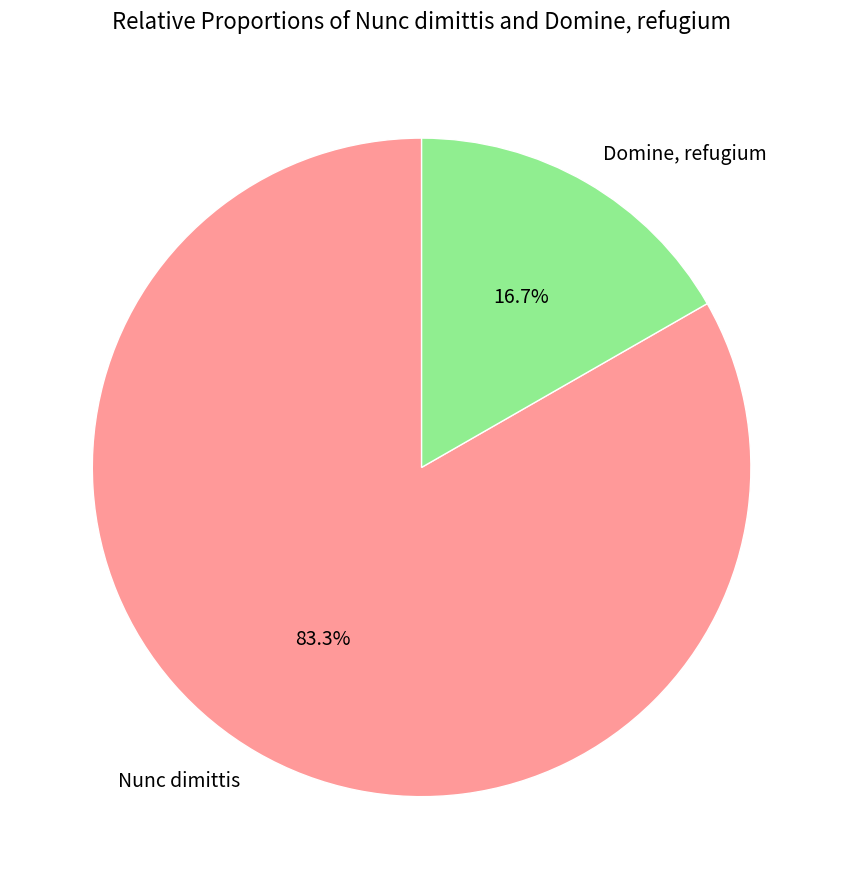

Is it true that Nunc dimittis is 89% of the pie?

False